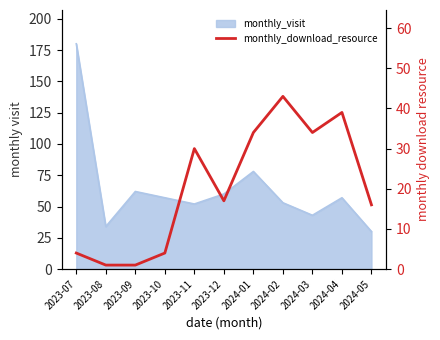

True or false: the data has more than 1 interior local peaks.

True